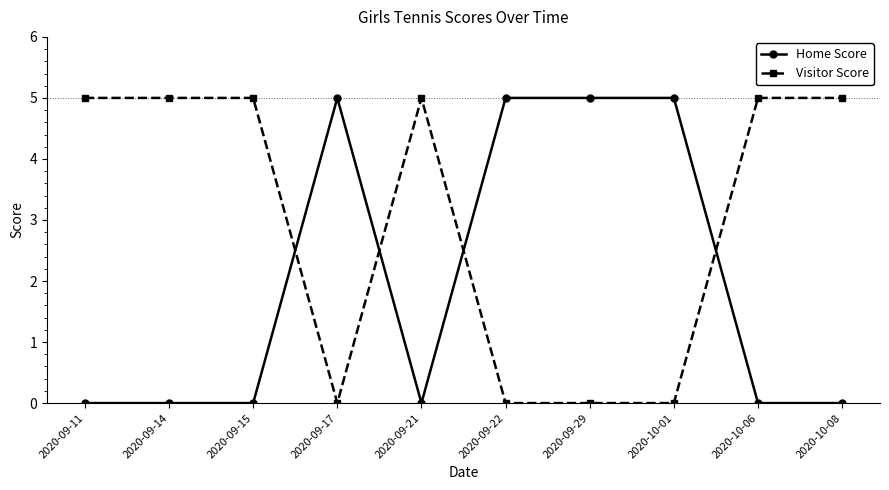

What is the total value across all series at 2020-09-11?

5